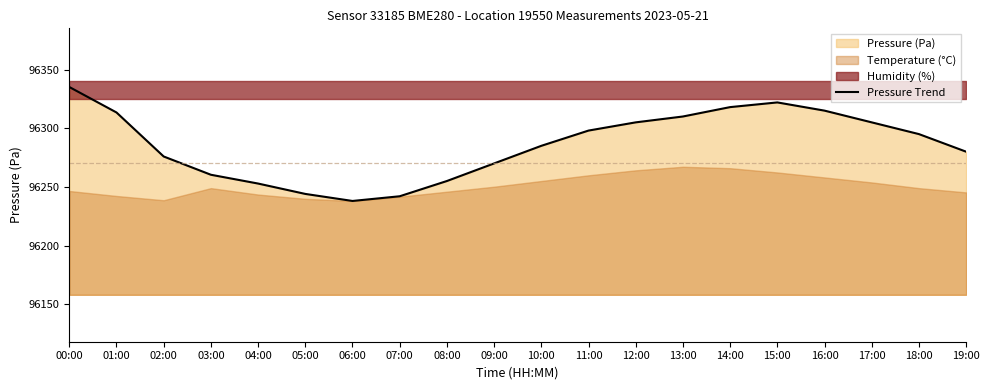

Does the chart display data point markers on the line(s)?

No